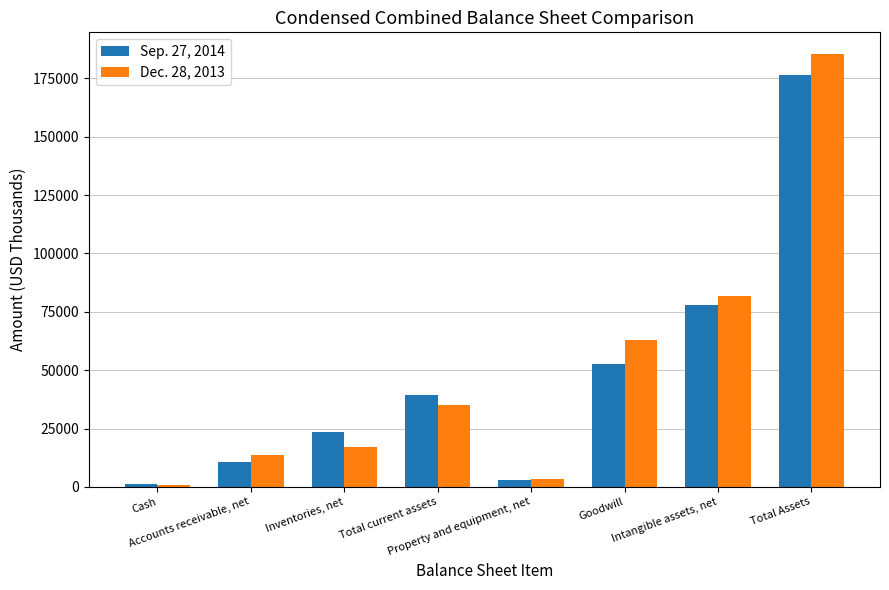

What is the sum of all Dec. 28, 2013 values?

399873